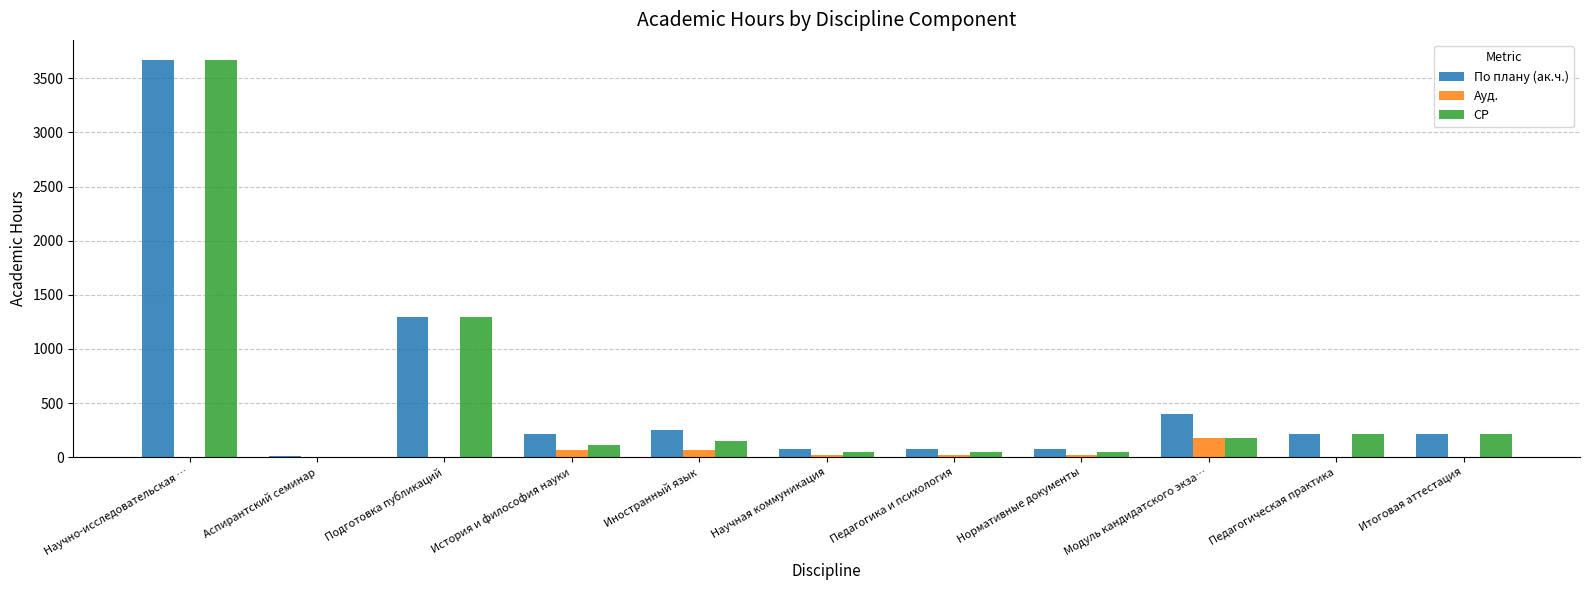

Which series has the largest range (max minus min)?

СР